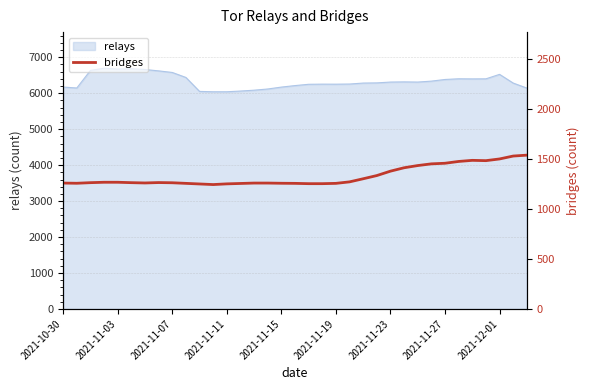

Does the chart have visible grid lines?

Yes